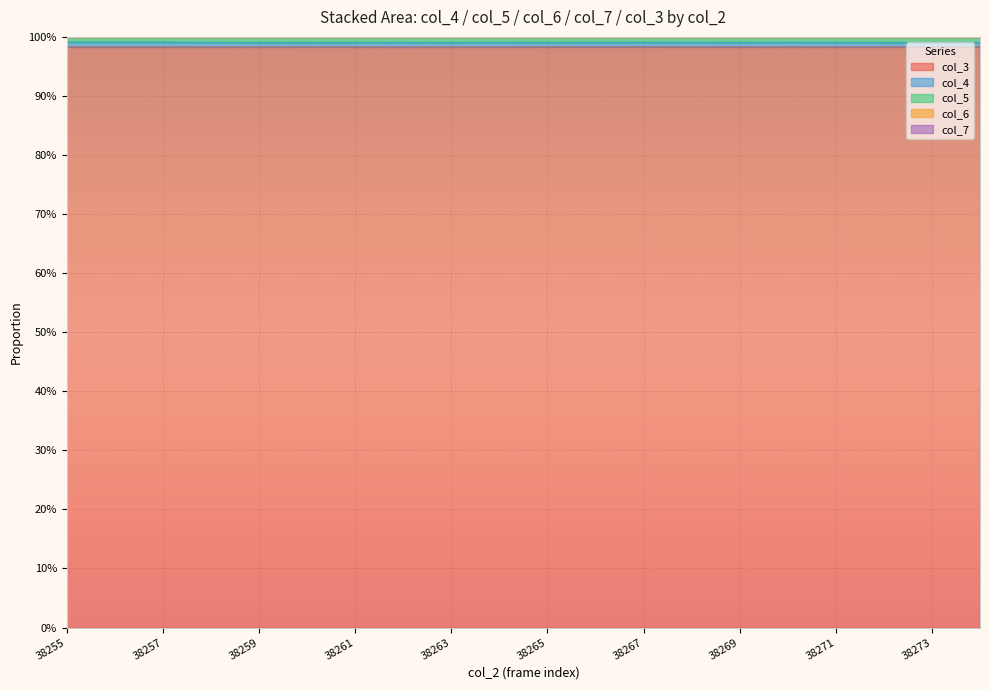

True or false: col_4 has more than 2 interior local peaks.

True